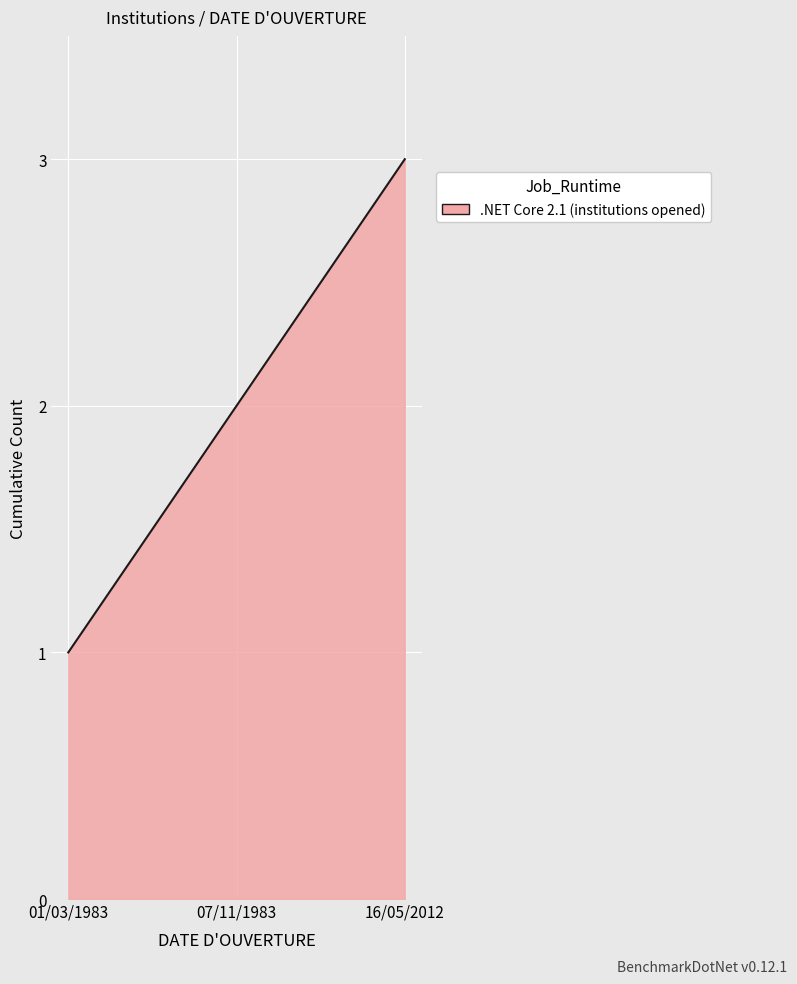

Where is the data nearest to the value 2?

07/11/1983